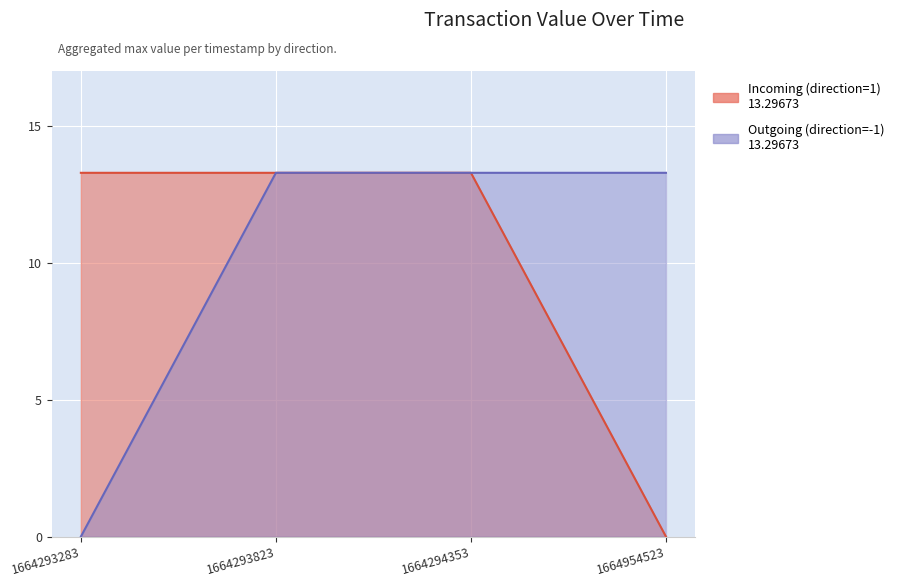

How many values in the Incoming (direction=1) series are below 13?

1